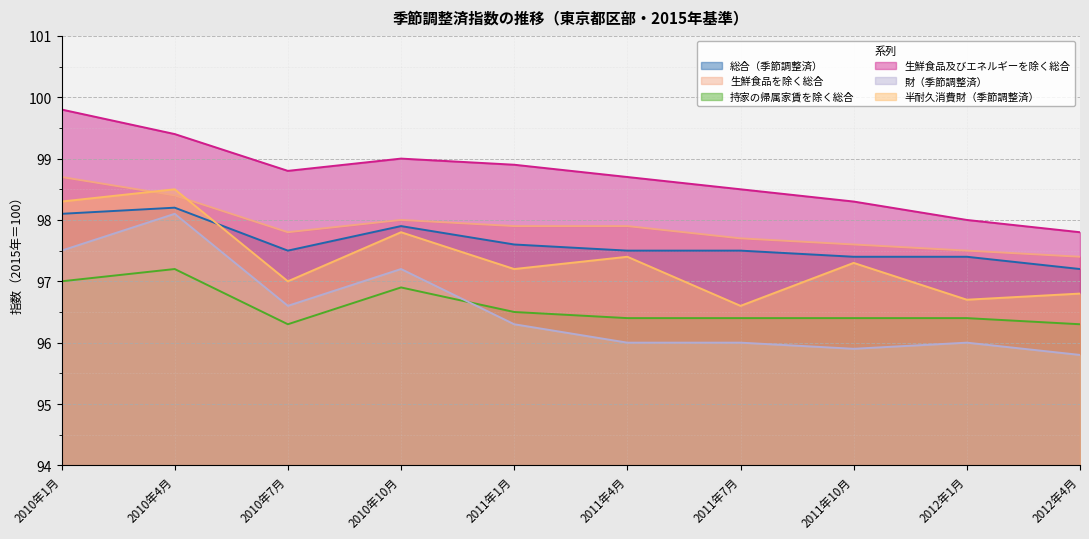

At how many categories does at least one series exceed 97?

10